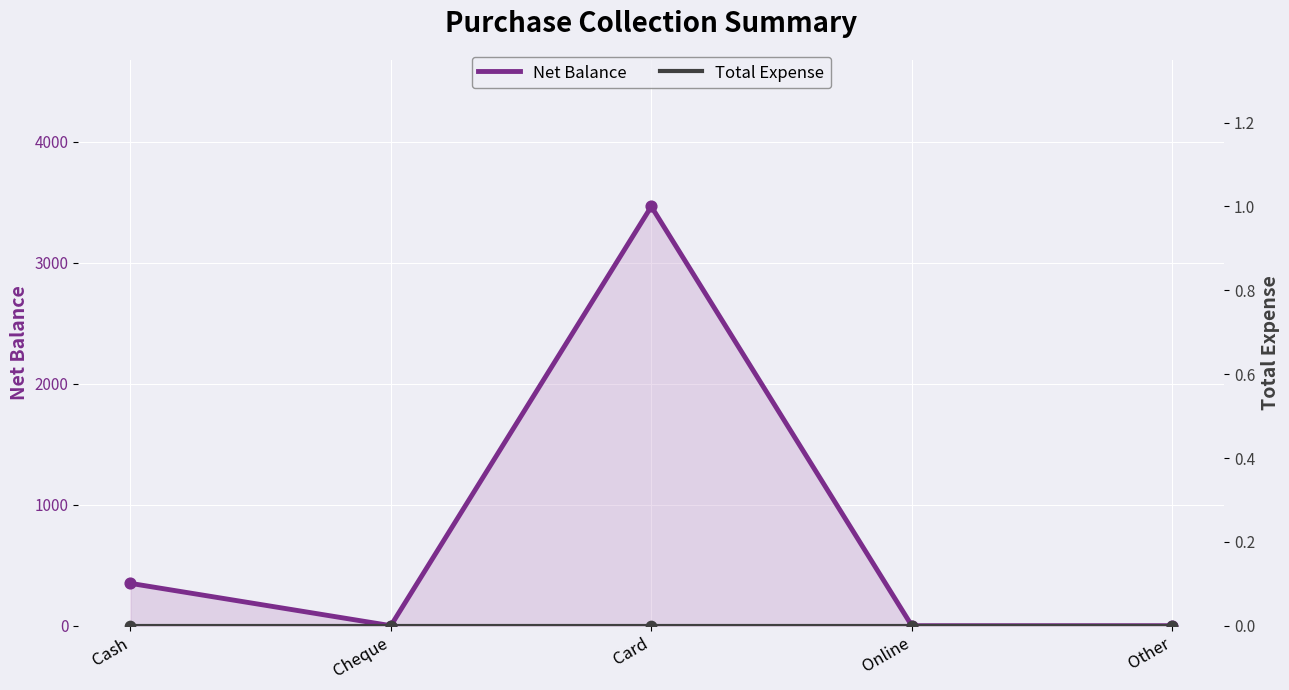

Is the value of Net Balance at Cash greater than the value of Total Expense at Card?

Yes